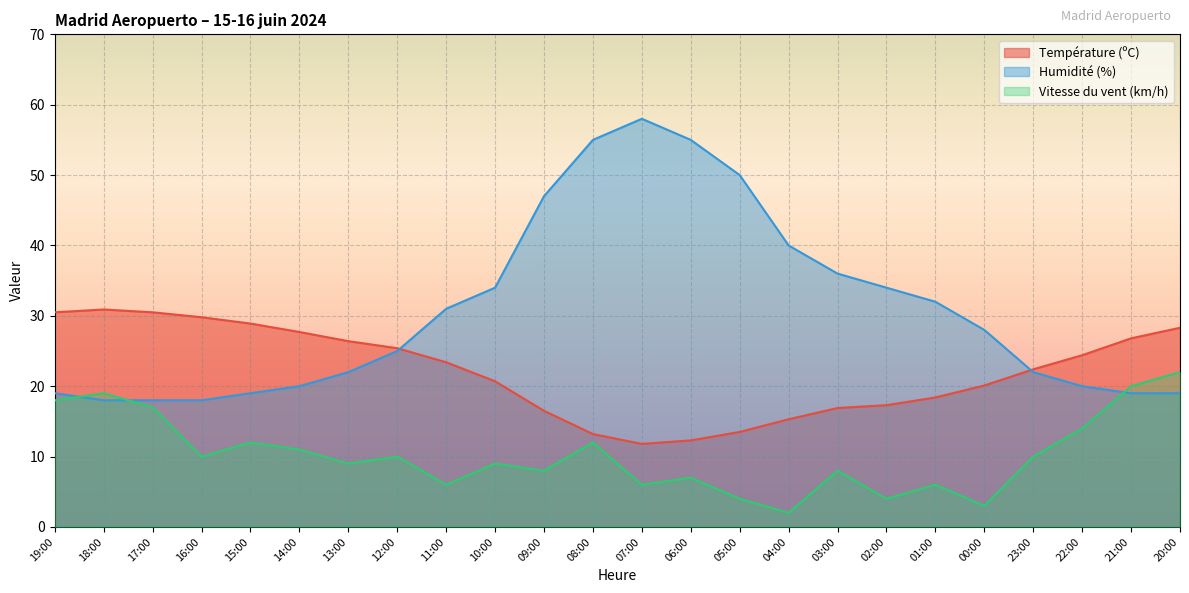

How many values in the Vitesse du vent (km/h) series are below 10?

12